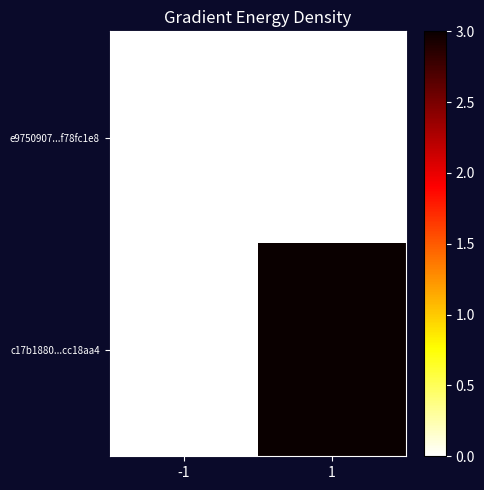

At which category does the chart reach its peak across all series?

1